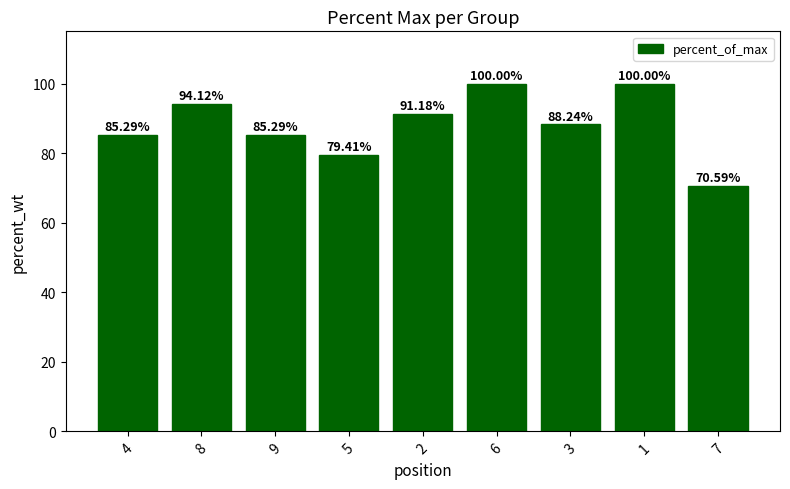

What is the greatest value displayed?

100.0